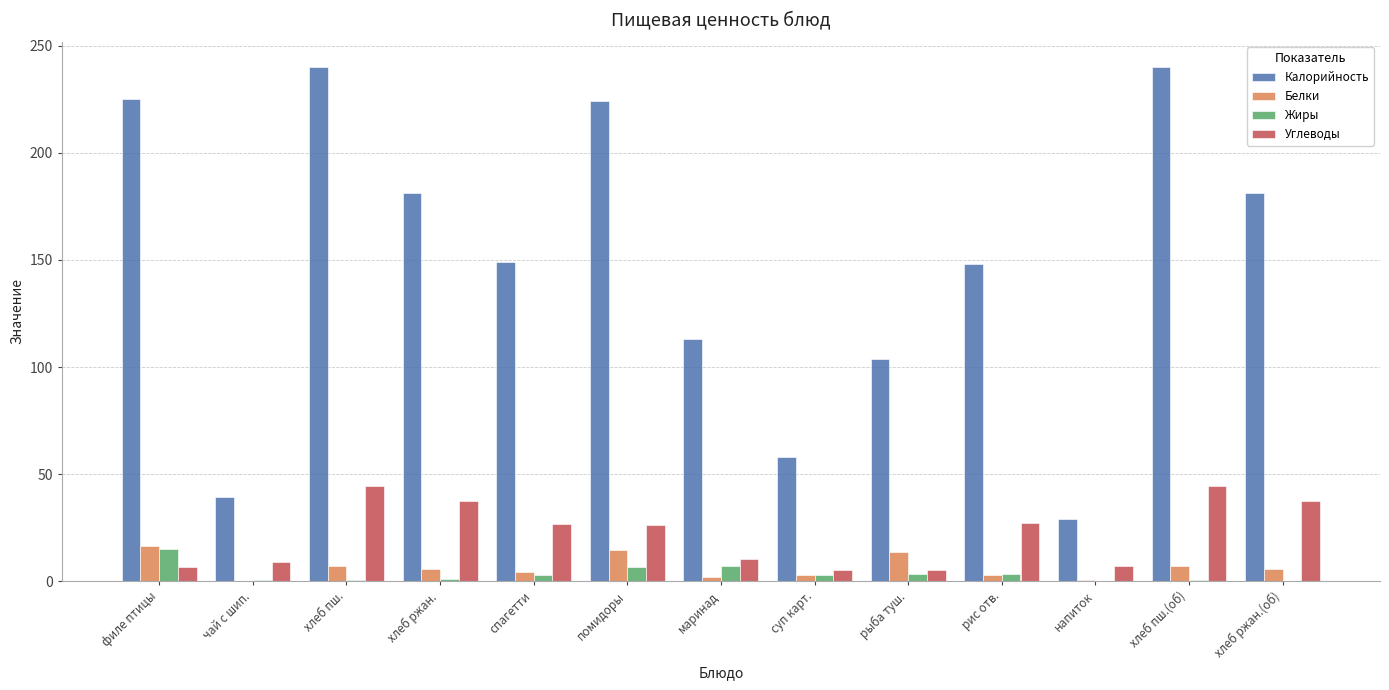

The value of Калорийность at рыба туш. is 103.9. True or false?

True